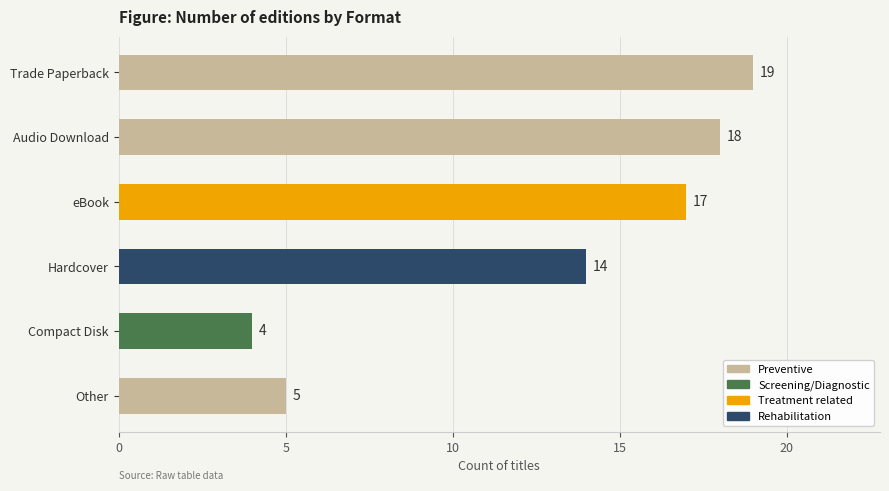

What is the difference between the second highest and second lowest values?

13